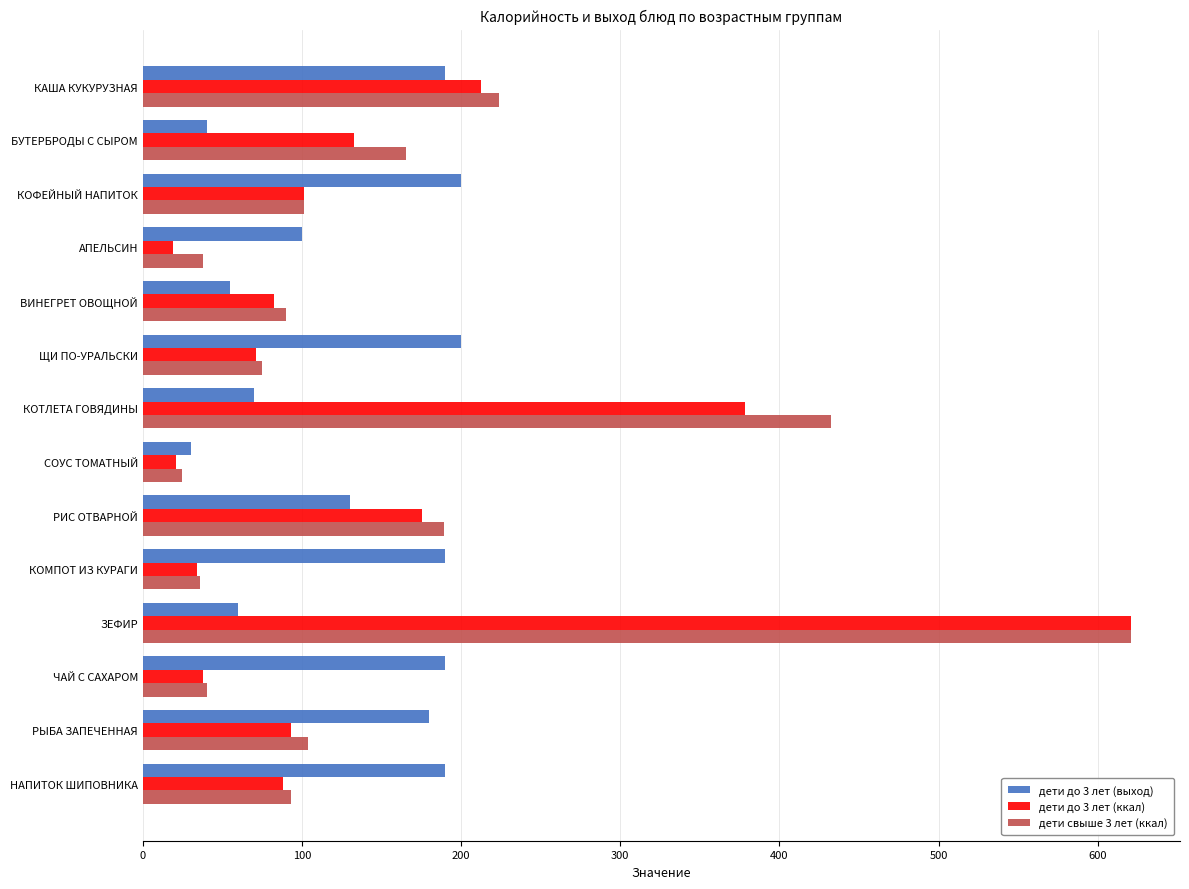

What are all the series names shown in the legend?

дети до 3 лет (выход), дети до 3 лет (ккал), дети свыше 3 лет (ккал)